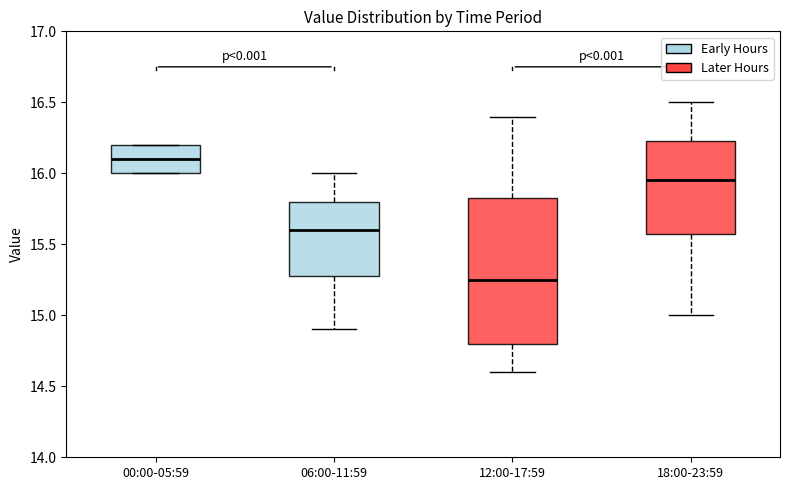

Reading left to right, transcribe this box plot: for each box, give where its median line is, the range the box spans, and where its two whiskers end, as read against the y-axis. The values are not printed on the chart, so give them approximately, as read against the axis.

00:00-05:59: median 16.10, box 16.00 to 16.20, whiskers 16.00 to 16.20
06:00-11:59: median 15.60, box 15.30 to 15.80, whiskers 14.90 to 16.00
12:00-17:59: median 15.25, box 14.80 to 15.85, whiskers 14.60 to 16.40
18:00-23:59: median 15.95, box 15.60 to 16.25, whiskers 15.00 to 16.50